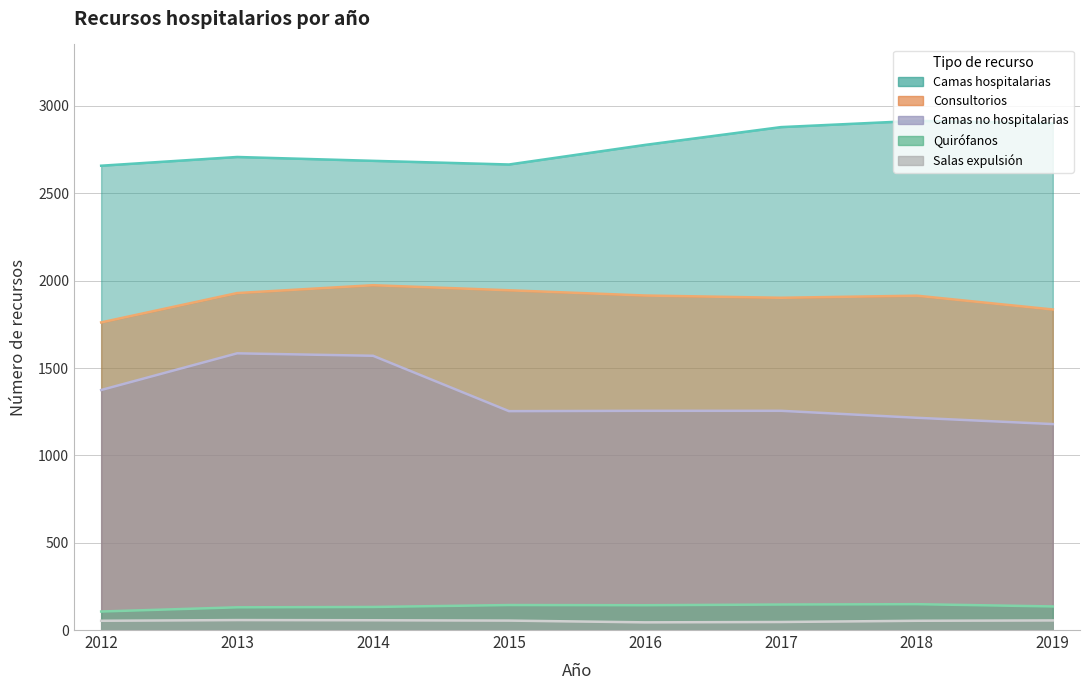

Which category has the lowest value across all series?

2016